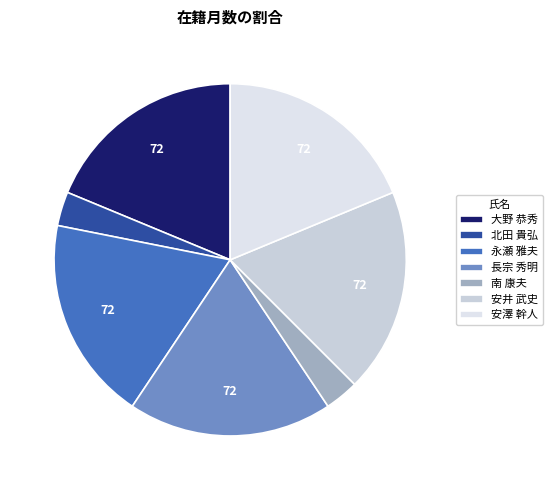

To the nearest percent, what is the combined percentage of 南 康夫 and 長宗 秀明?

22%